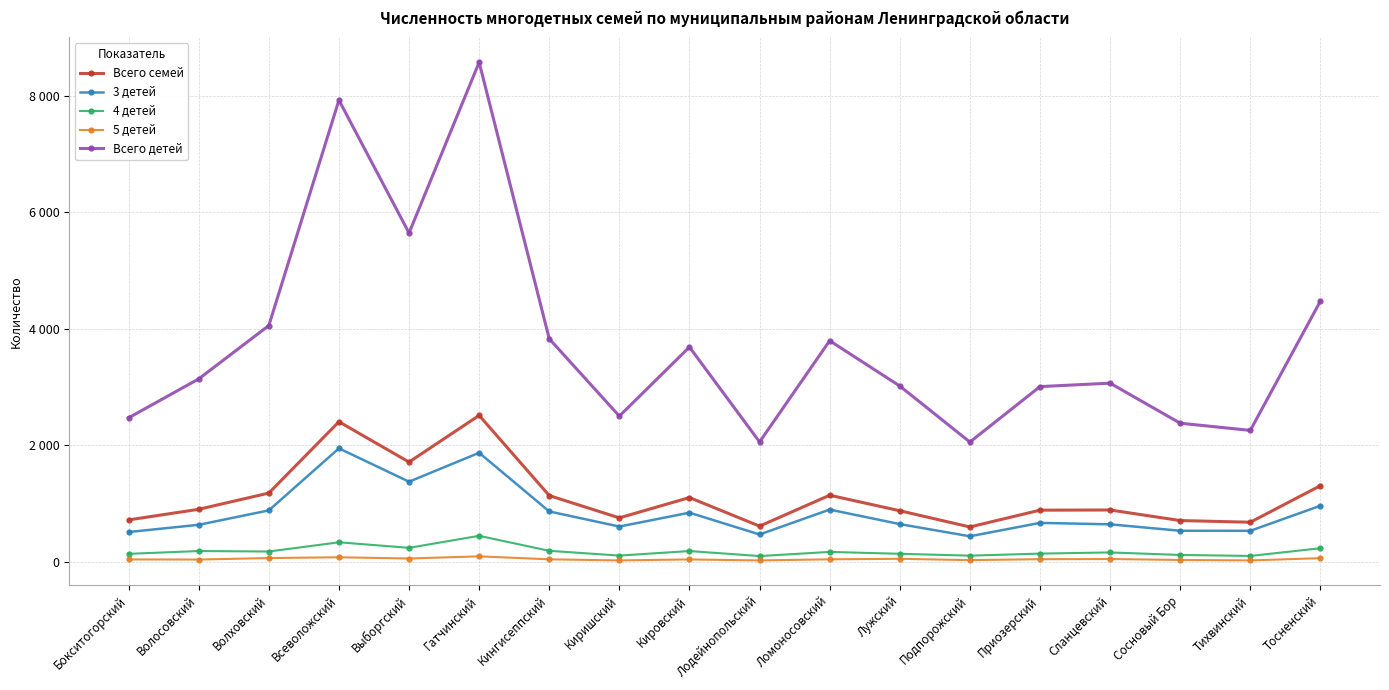

Reading left to right, transcribe all the data shown in this chart.

Всего семей: Бокситогорский=723	Волосовский=905	Волховский=1183	Всеволожский=2406	Выборгский=1715	Гатчинский=2515	Кингисеппский=1140	Киришский=758	Кировский=1106	Лодейнопольский=616	Ломоносовский=1146	Лужский=880	Подпорожский=602	Приозерский=890	Сланцевский=893	Сосновый Бор=712	Тихвинский=683	Тосненский=1310
3 детей: Бокситогорский=515	Волосовский=639	Волховский=886	Всеволожский=1950	Выборгский=1378	Гатчинский=1874	Кингисеппский=868	Киришский=609	Кировский=847	Лодейнопольский=473	Ломоносовский=900	Лужский=651	Подпорожский=442	Приозерский=672	Сланцевский=647	Сосновый Бор=537	Тихвинский=536	Тосненский=966
4 детей: Бокситогорский=141	Волосовский=189	Волховский=181	Всеволожский=339	Выборгский=244	Гатчинский=450	Кингисеппский=193	Киришский=111	Кировский=189	Лодейнопольский=103	Ломоносовский=174	Лужский=142	Подпорожский=110	Приозерский=145	Сланцевский=165	Сосновый Бор=122	Тихвинский=105	Тосненский=237
5 детей: Бокситогорский=45	Волосовский=43	Волховский=69	Всеволожский=82	Выборгский=61	Гатчинский=98	Кингисеппский=47	Киришский=28	Кировский=45	Лодейнопольский=28	Ломоносовский=47	Лужский=56	Подпорожский=33	Приозерский=49	Сланцевский=52	Сосновый Бор=36	Тихвинский=28	Тосненский=67
Всего детей: Бокситогорский=2474	Волосовский=3141	Волховский=4056	Всеволожский=7921	Выборгский=5643	Гатчинский=8570	Кингисеппский=3829	Киришский=2503	Кировский=3687	Лодейнопольский=2060	Ломоносовский=3796	Лужский=3019	Подпорожский=2058	Приозерский=3009	Сланцевский=3068	Сосновый Бор=2381	Тихвинский=2258	Тосненский=4475